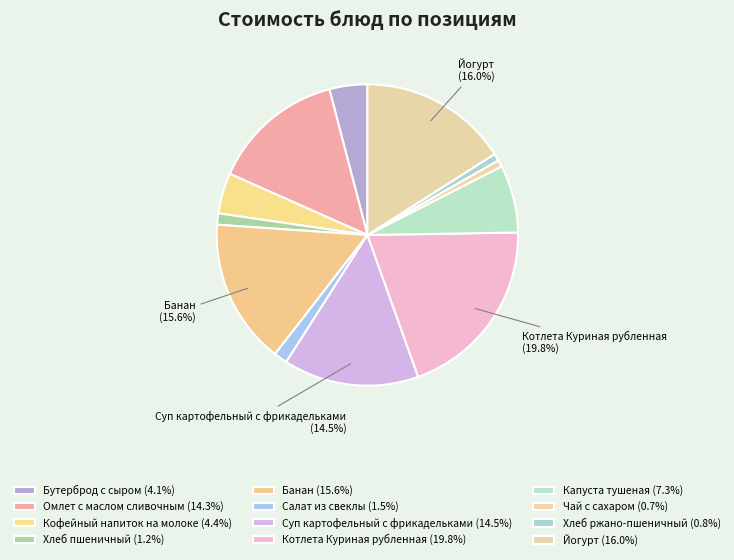

How many segments does this pie chart have?

12